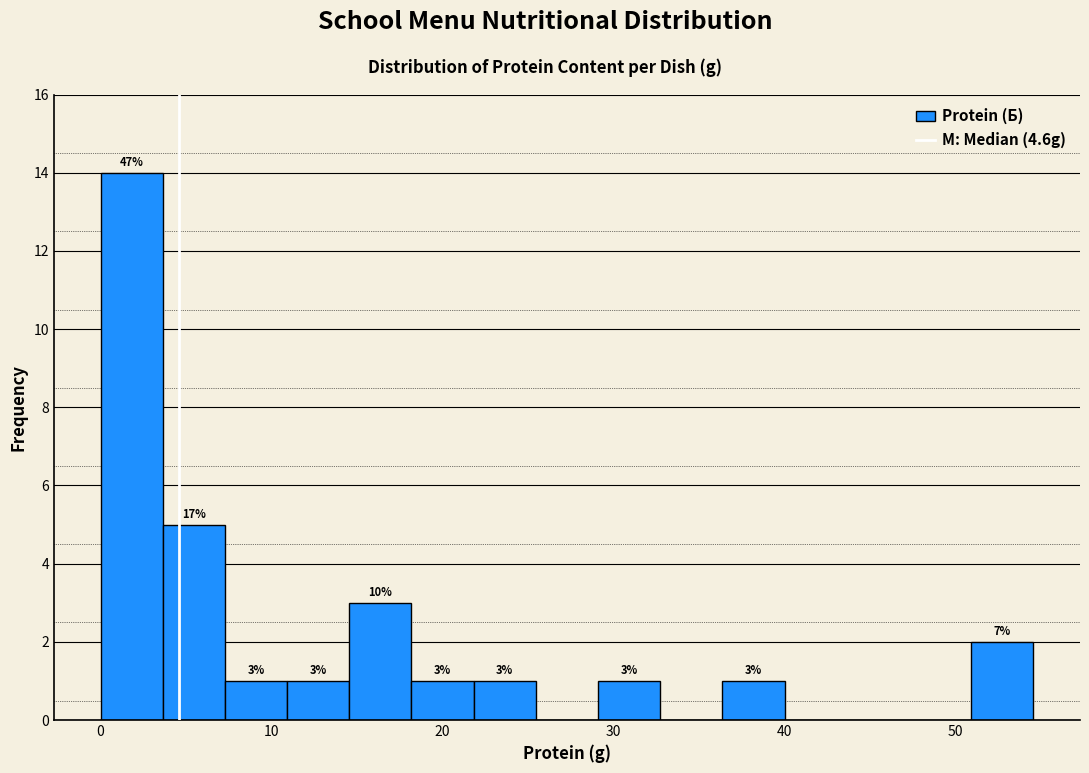

Read against the x-axis, roughly where is the centre of the tallest bar?

2